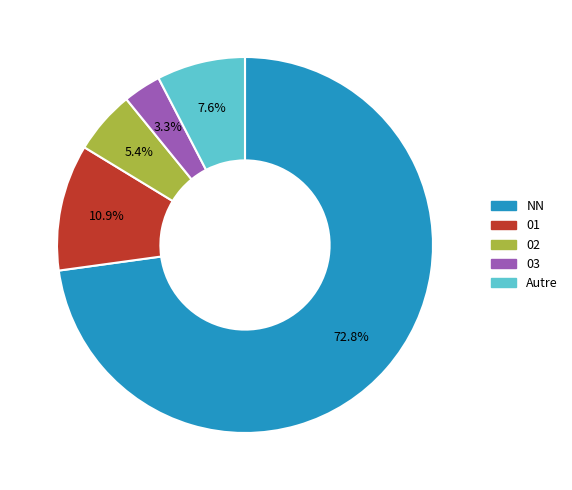

Is there a majority slice in this chart?

Yes